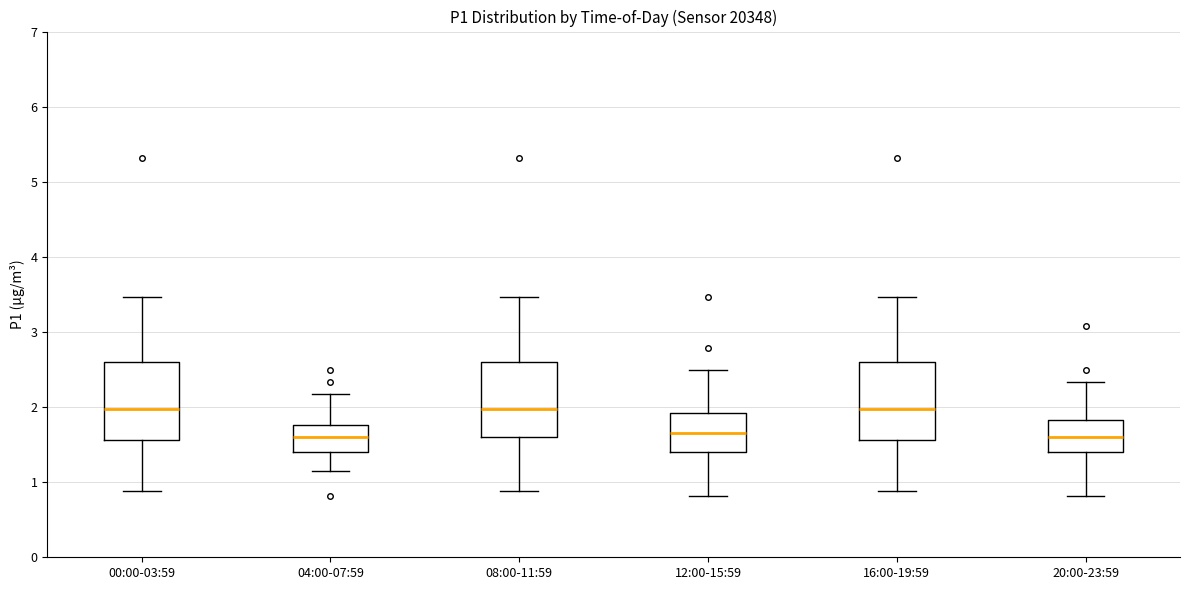

Reading left to right, read every box against the y-axis: the position of its median line, the range the box covers, and the ends of its whiskers. The values are not printed on the chart, so give them approximately, as read against the axis.

00:00-03:59: median 2.0, box 1.6 to 2.6, whiskers 0.9 to 3.5
04:00-07:59: median 1.6, box 1.4 to 1.8, whiskers 1.2 to 2.2
08:00-11:59: median 2.0, box 1.6 to 2.6, whiskers 0.9 to 3.5
12:00-15:59: median 1.7, box 1.4 to 1.9, whiskers 0.8 to 2.5
16:00-19:59: median 2.0, box 1.6 to 2.6, whiskers 0.9 to 3.5
20:00-23:59: median 1.6, box 1.4 to 1.8, whiskers 0.8 to 2.3